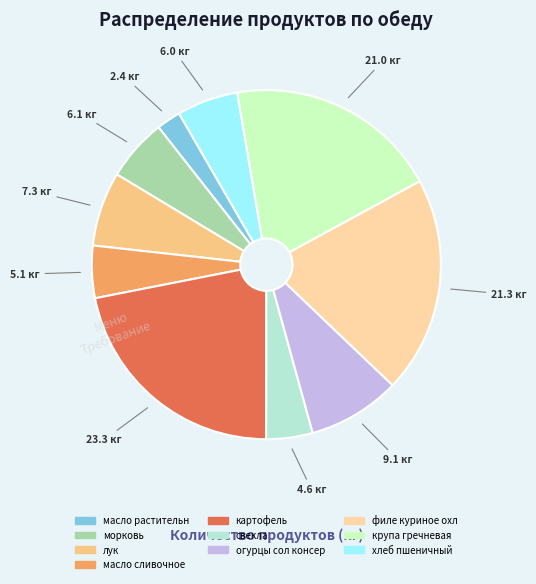

Count the number of slices in the pie.

10